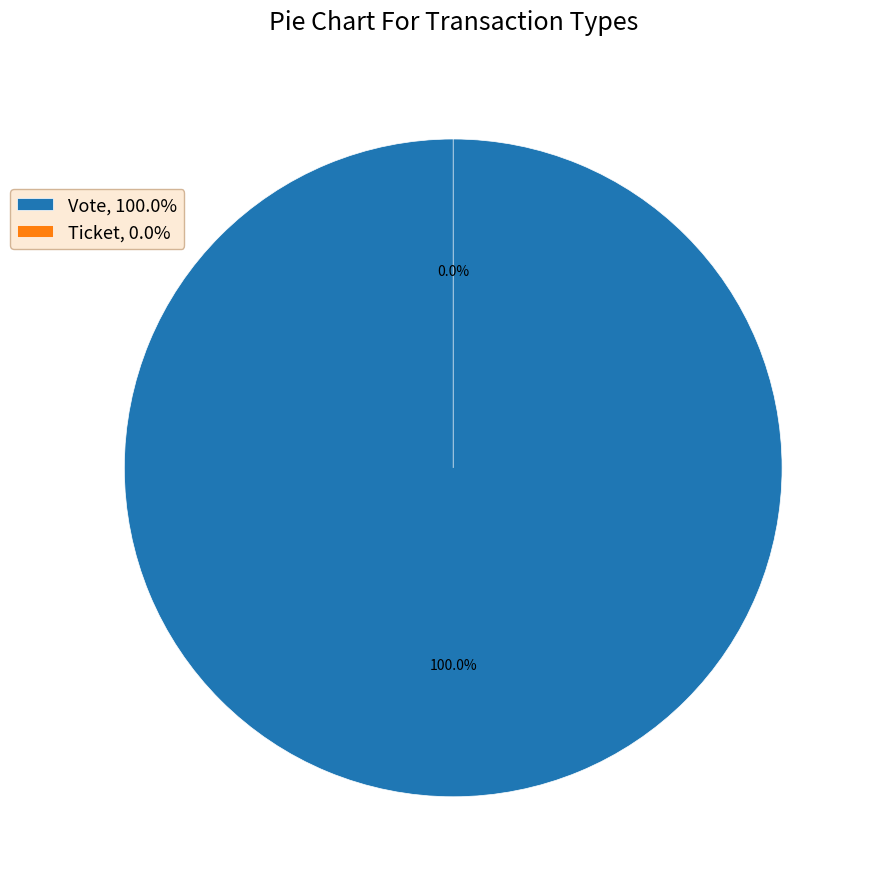

Do Ticket and Vote together represent more than half of the pie?

Yes